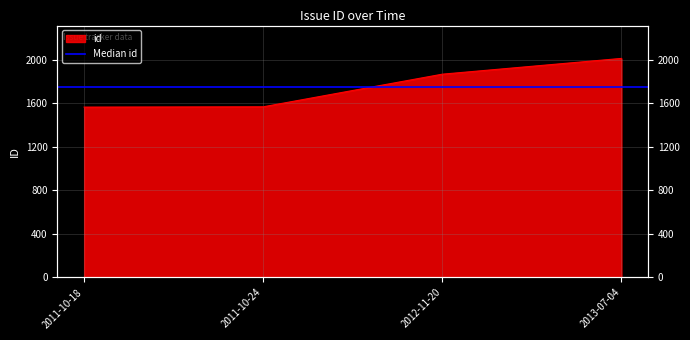

True or false: the data has more than 2 interior local peaks.

False